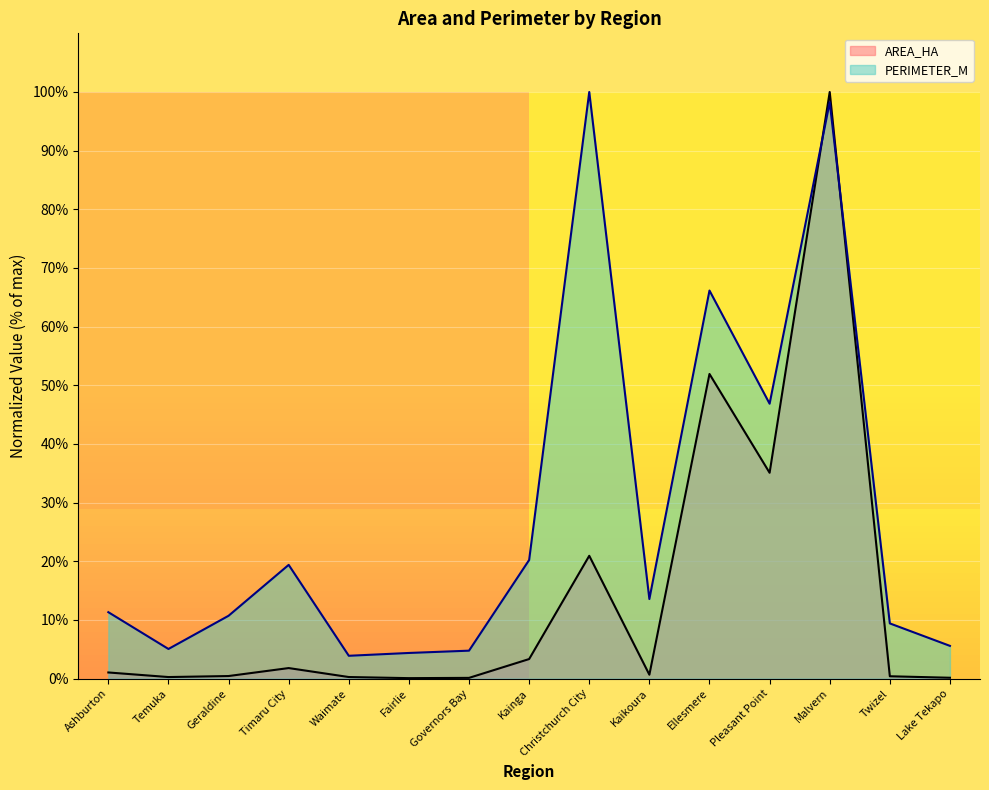

How many interior local peaks does the PERIMETER_M series have?

4